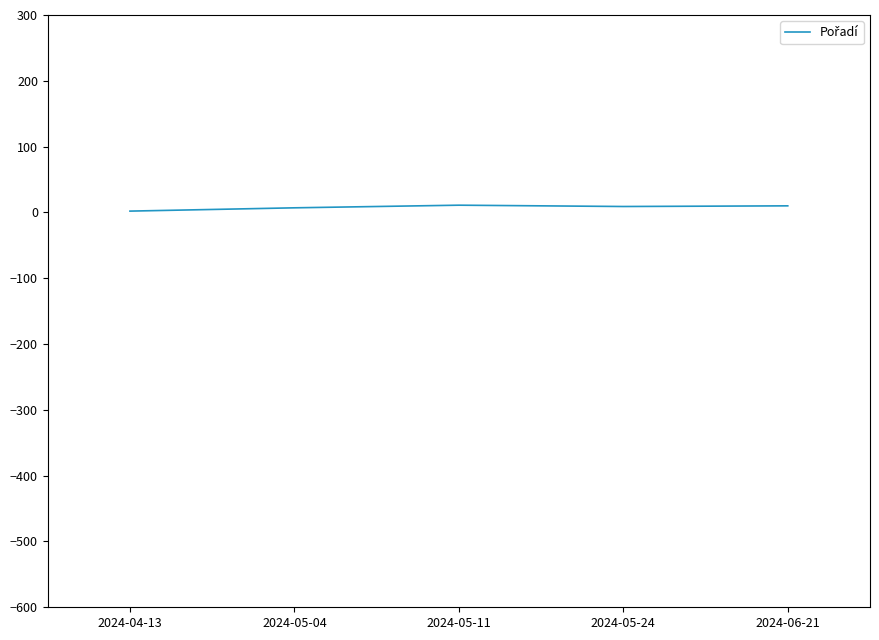

True or false: the data shows 10 at 2024-06-21.

True